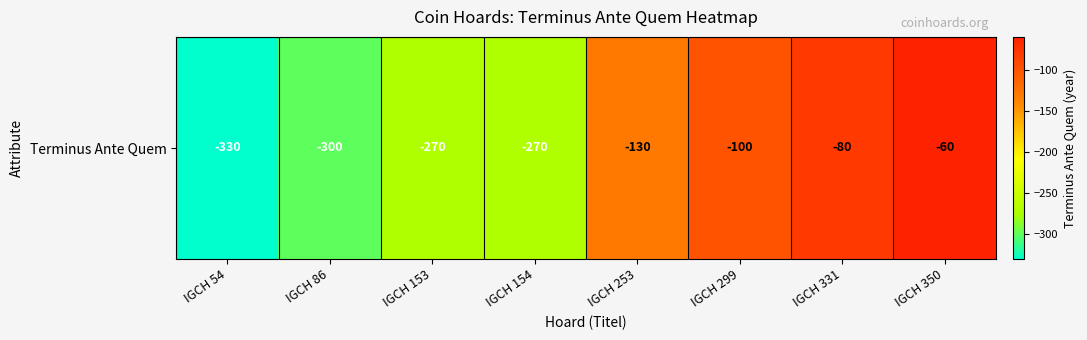

Between IGCH 331 and IGCH 86, which is larger?

IGCH 331